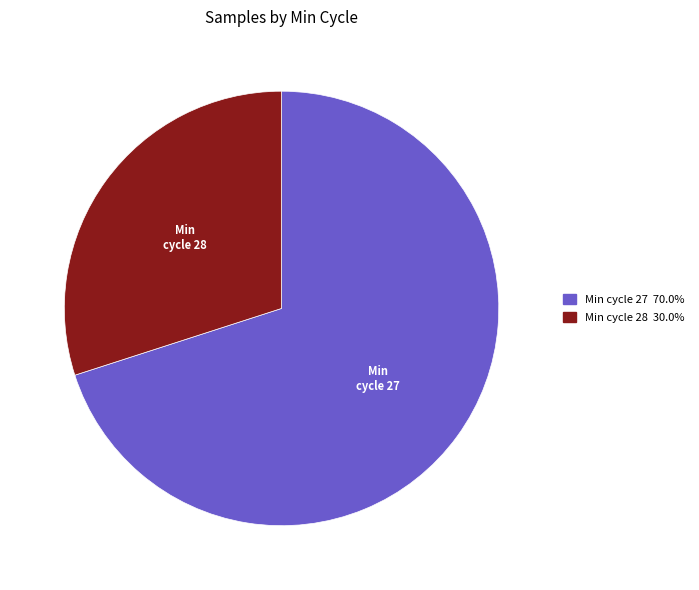

Approximately how many times larger is the value at Min cycle 28 30.0% compared to Min cycle 27 70.0%?

0.4